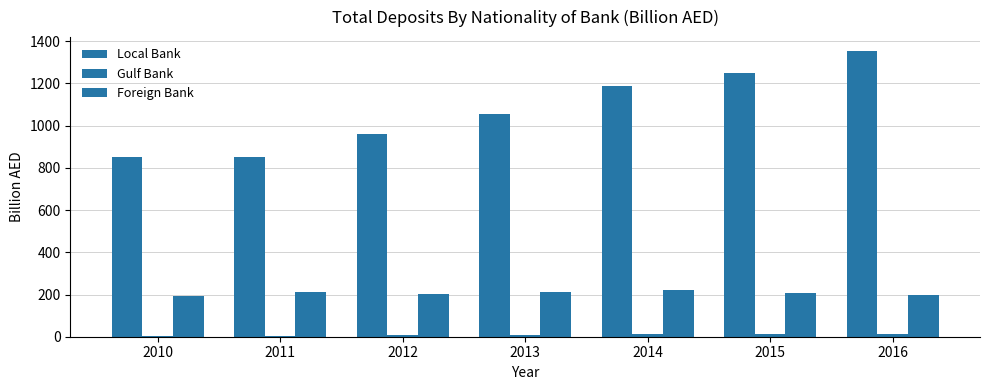

Count the number of categories in the chart.

7